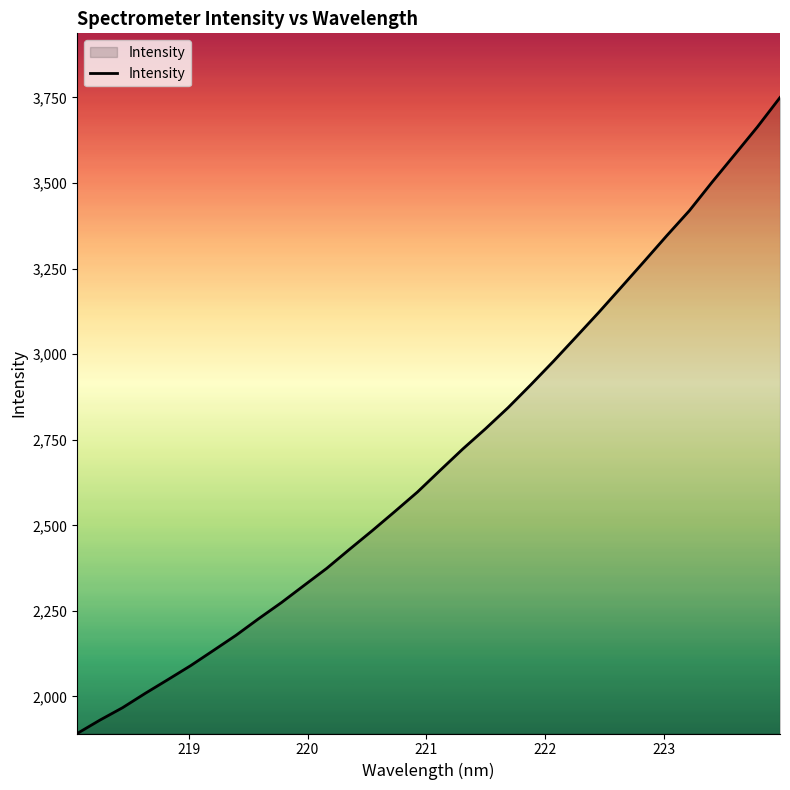

What is the difference between the maximum and minimum values?

1857.5